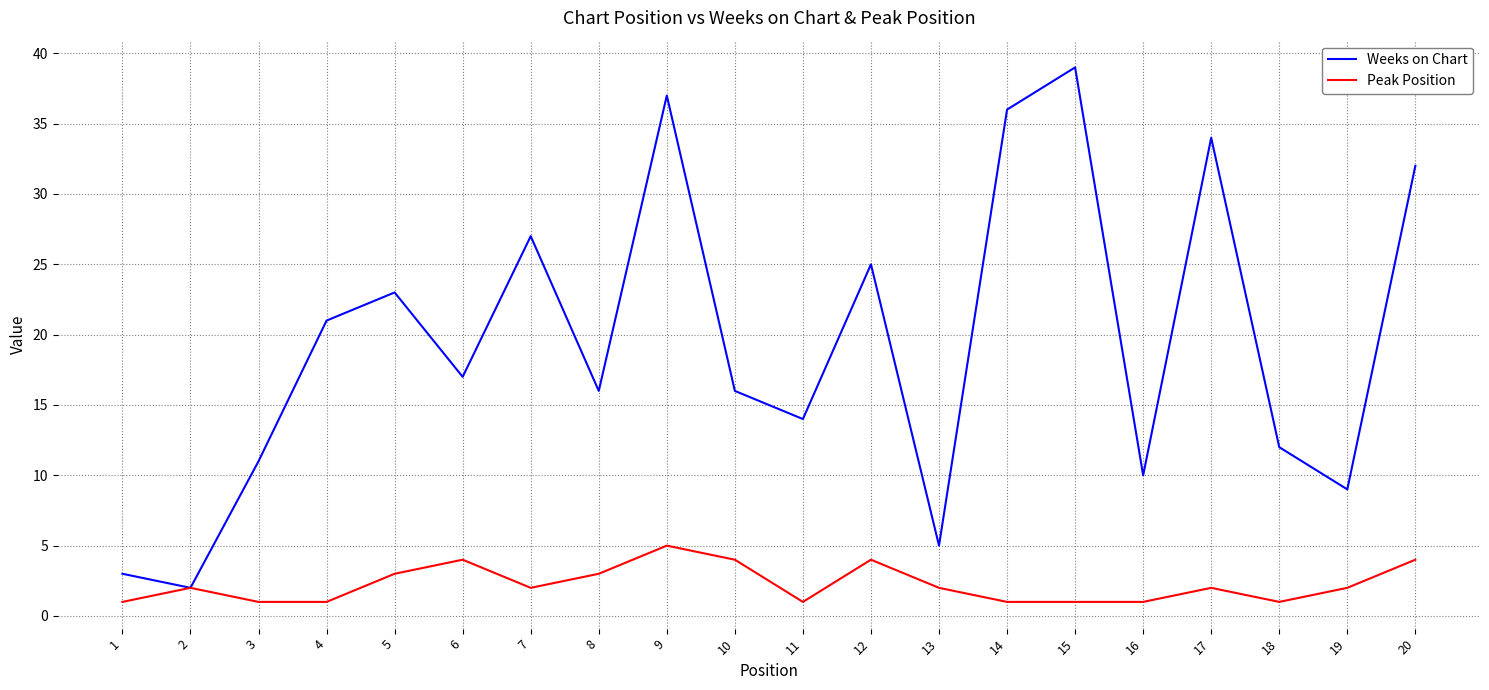

Count the Peak Position values in the range 1 to 4.

19